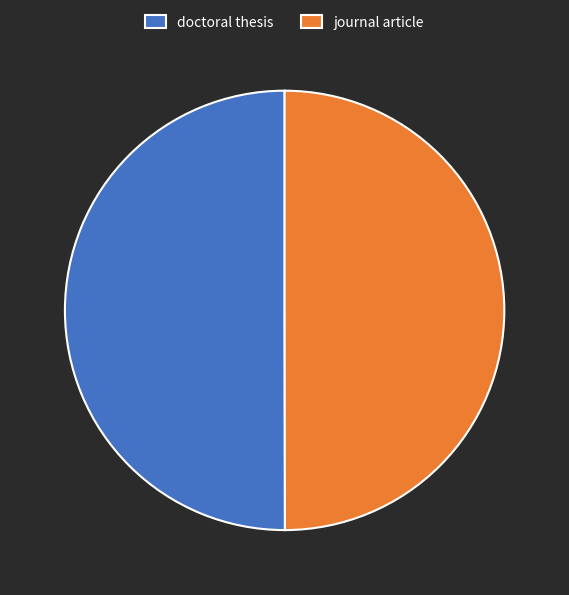

The doctoral thesis slice represents 63% of the pie. True or false?

False